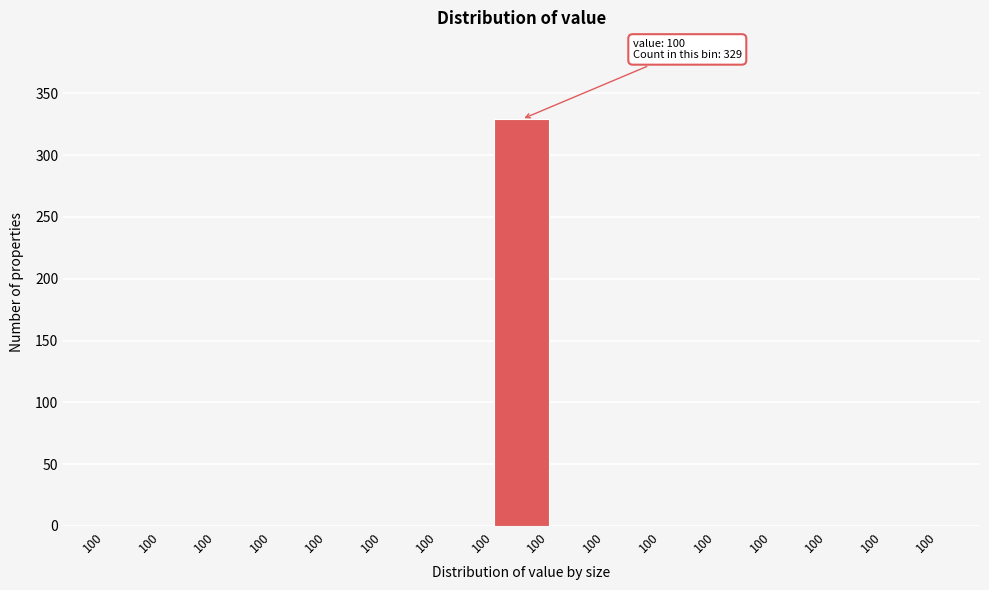

How many distinct data groups are displayed?

1